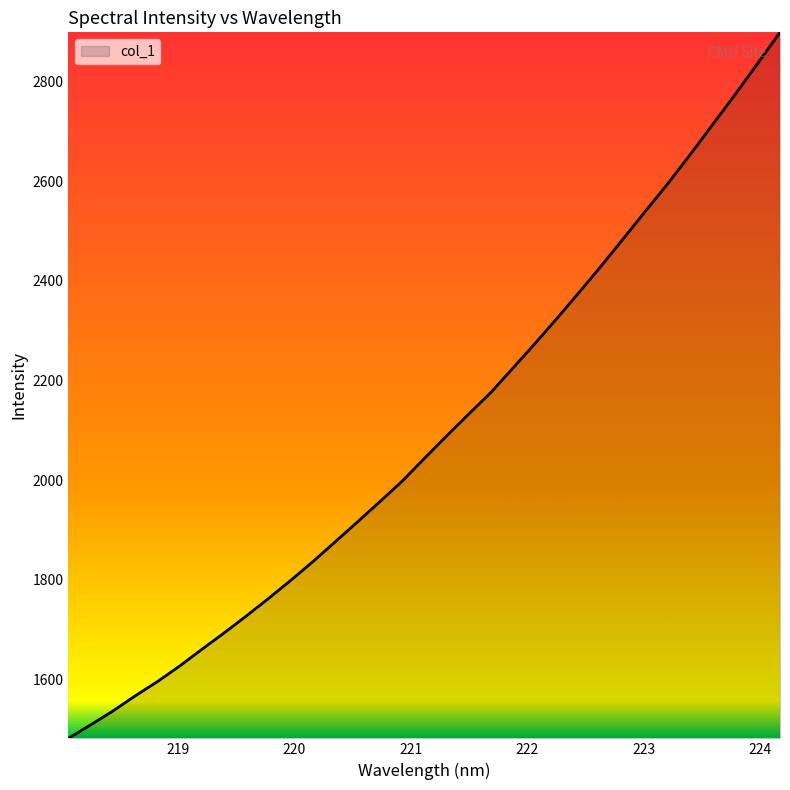

What is the difference between the second highest and second lowest values?

1327.9